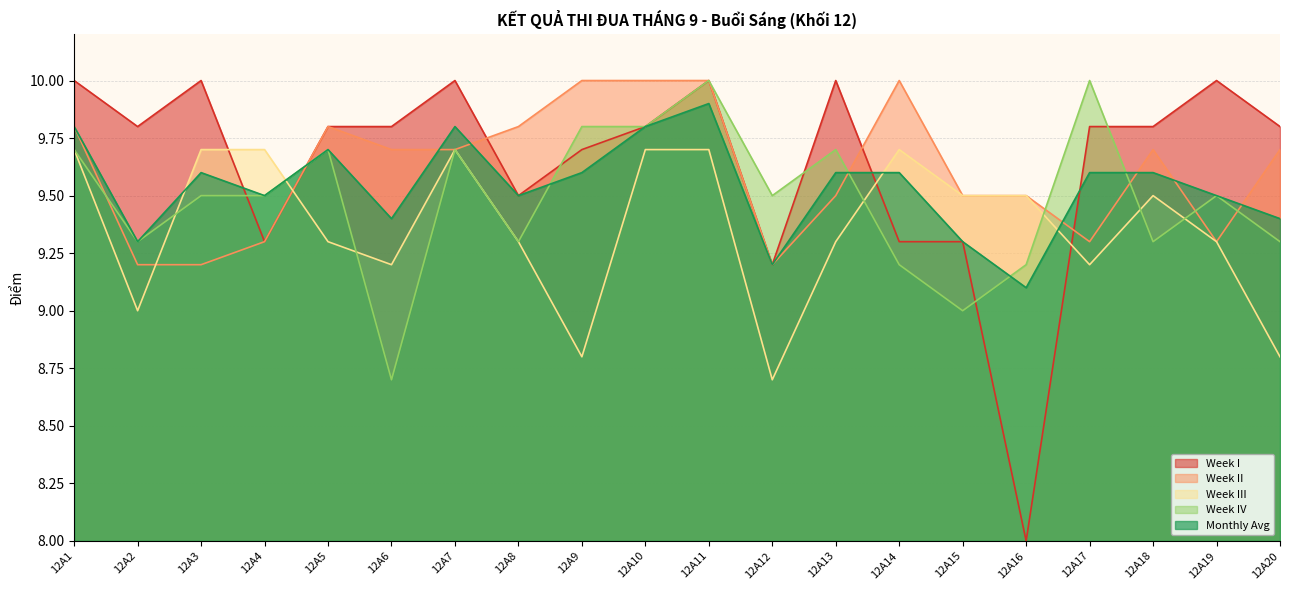

Is it true that Week IV equals 9.3 at 12A2?

True